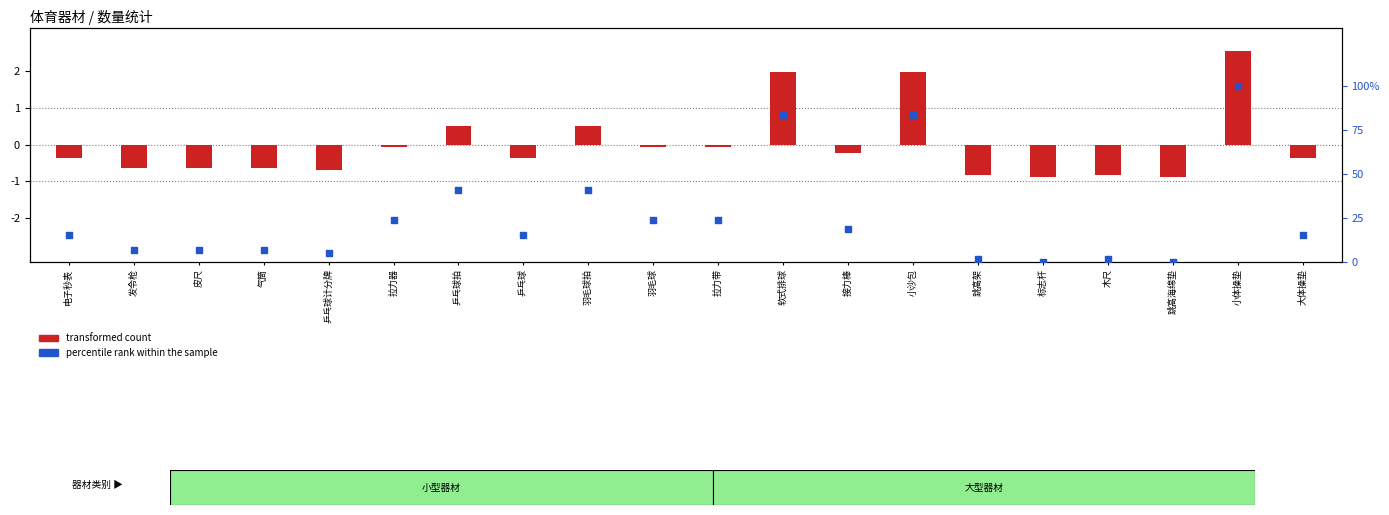

Which series contains the lowest Y value?

transformed count